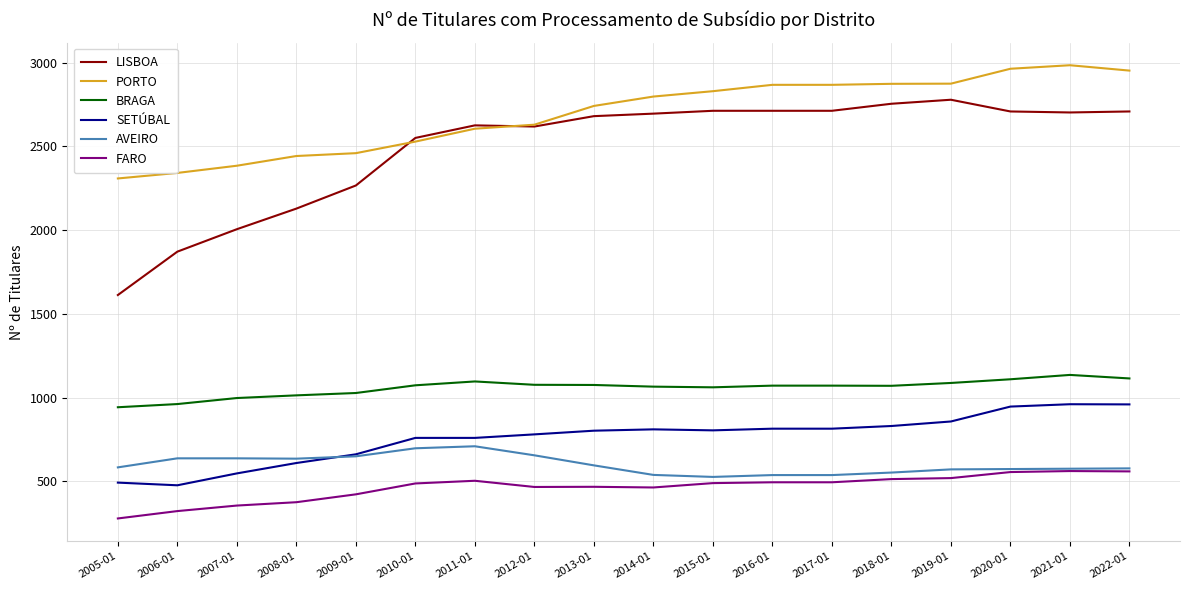

What is the difference between the maximum and minimum values in the SETÚBAL series?

484